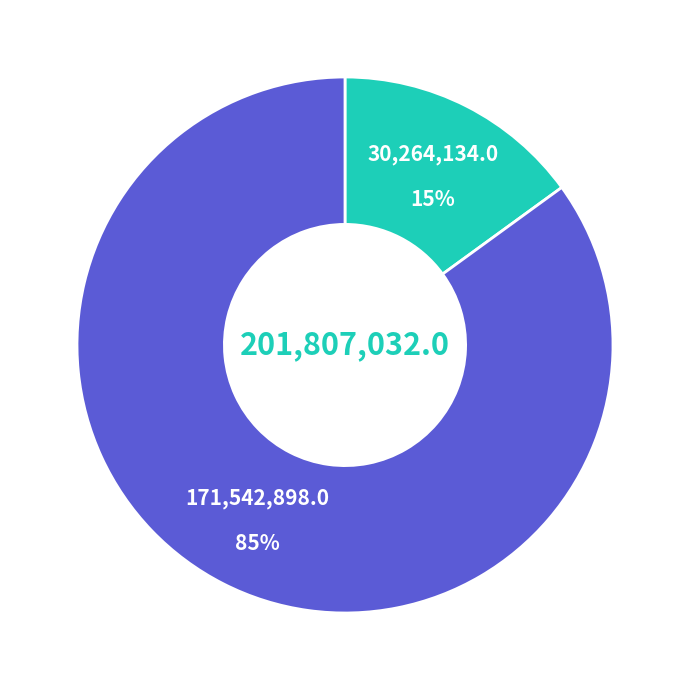

Does any single category account for the majority?

Yes